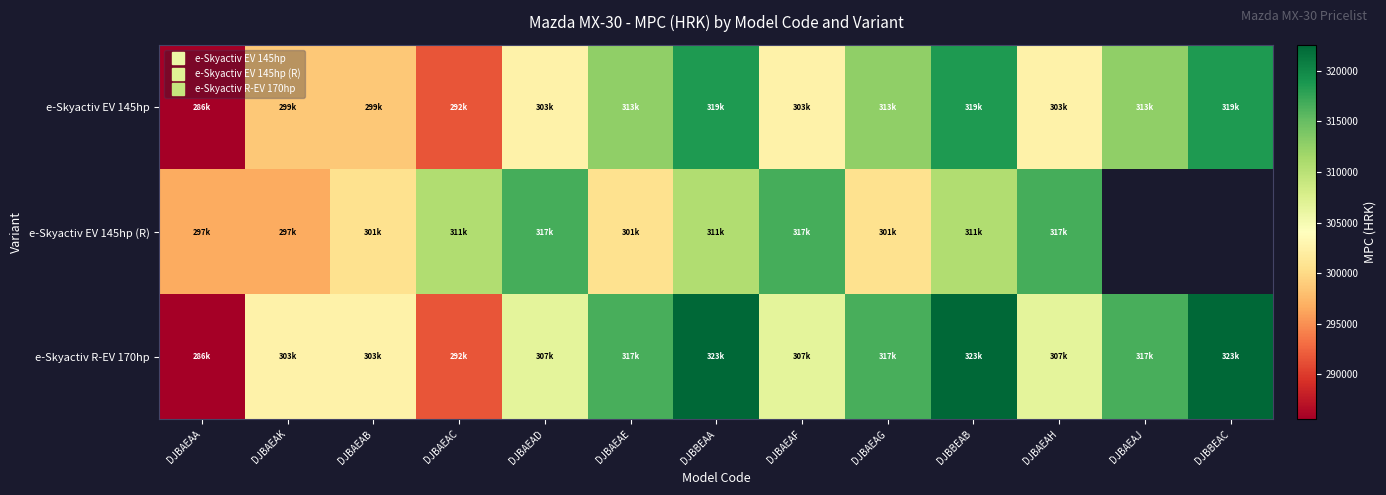

At DJBAEAH, list the series in order from largest to smallest.

e-Skyactiv EV 145hp (R), e-Skyactiv R-EV 170hp, e-Skyactiv EV 145hp